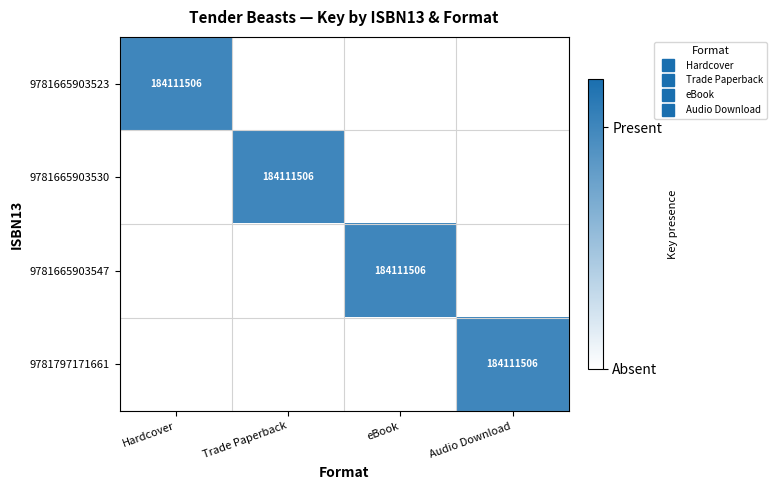

Is it true that 9781665903530 equals 0 at eBook?

True